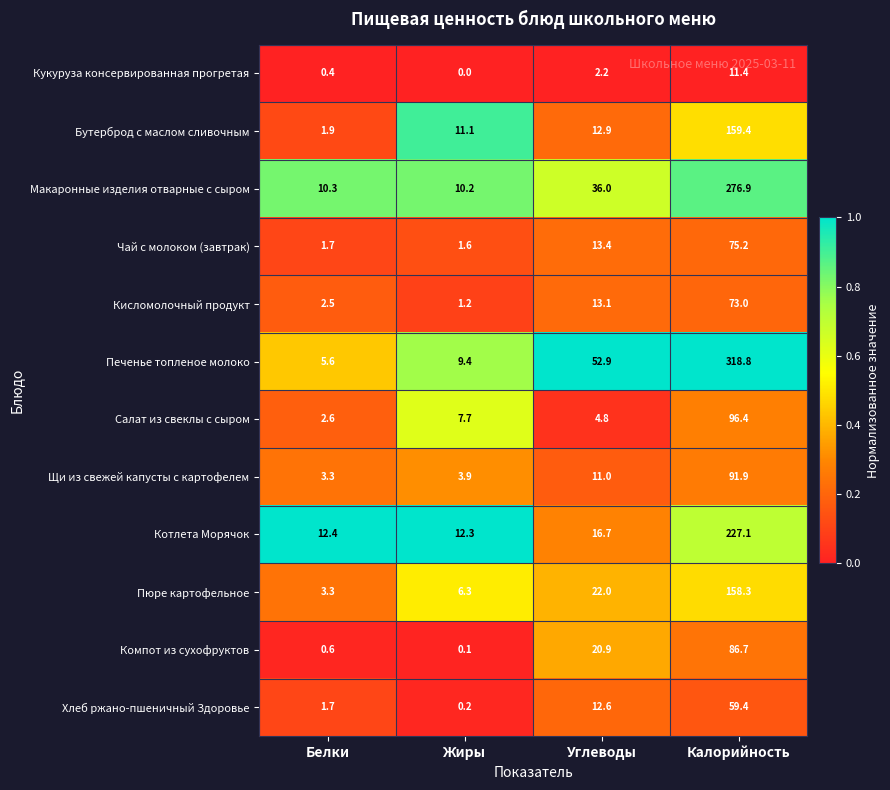

At how many categories does at least one series exceed 0?

4